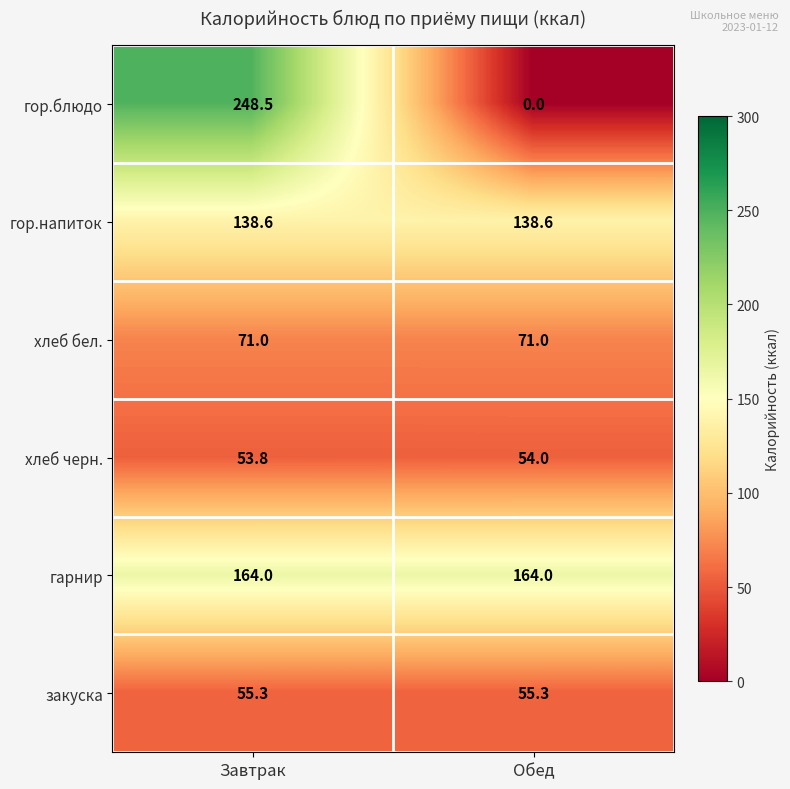

Which series changed the most between Завтрак and Обед?

гор.блюдо